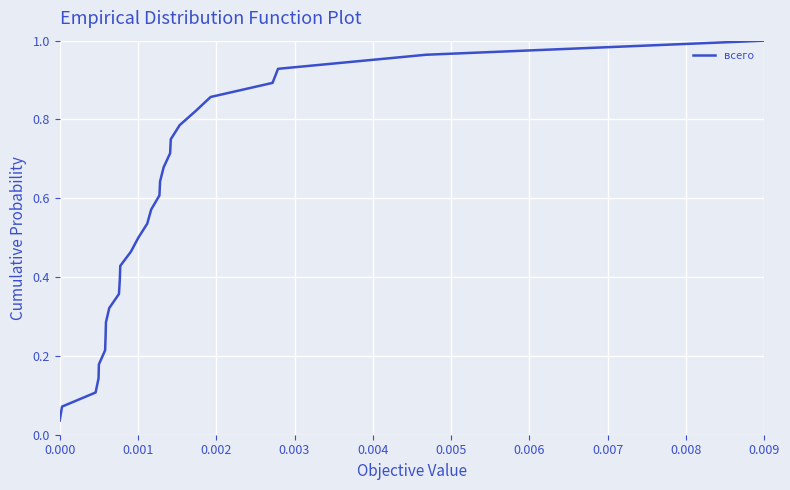

Reading left to right, list all the values displayed in this chart.

0.0	0.1	0.1	0.1	0.2	0.2	0.2	0.3	0.3	0.4	0.4	0.4	0.5	0.5	0.5	0.6	0.6	0.6	0.7	0.7	0.8	0.8	0.8	0.9	0.9	0.9	1.0	1.0